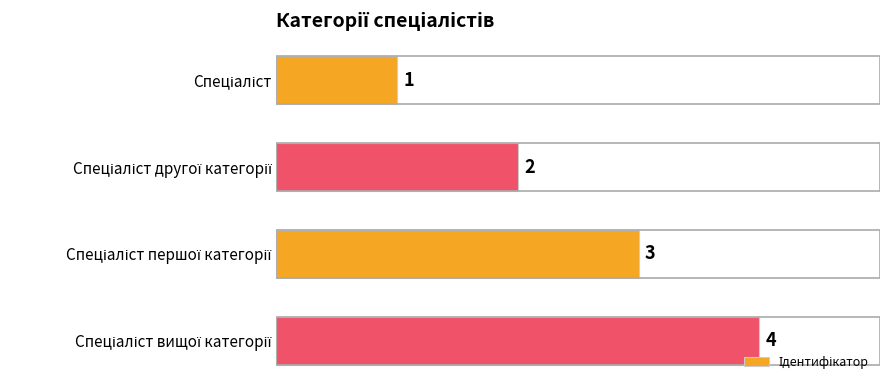

What is the greatest value displayed?

4